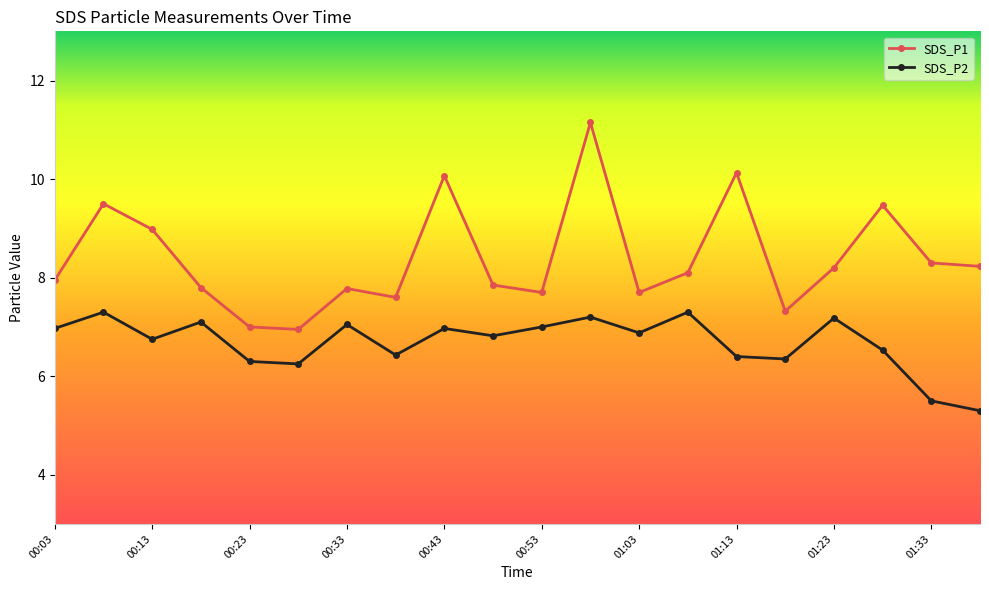

In SDS_P1, how many points are lower than both neighbors (excluding endpoints)?

5